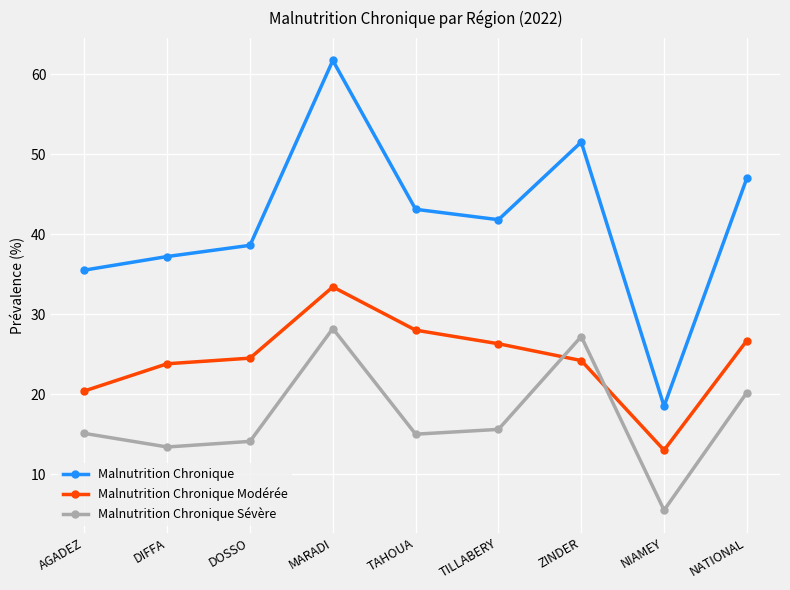

True or false: Malnutrition Chronique Modérée and Malnutrition Chronique cross at least once.

False